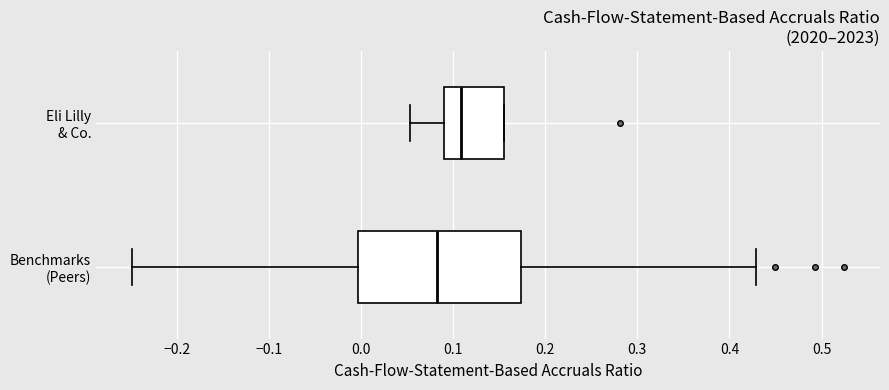

Which box has the furthest to the right median line?

Eli Lilly & Co.